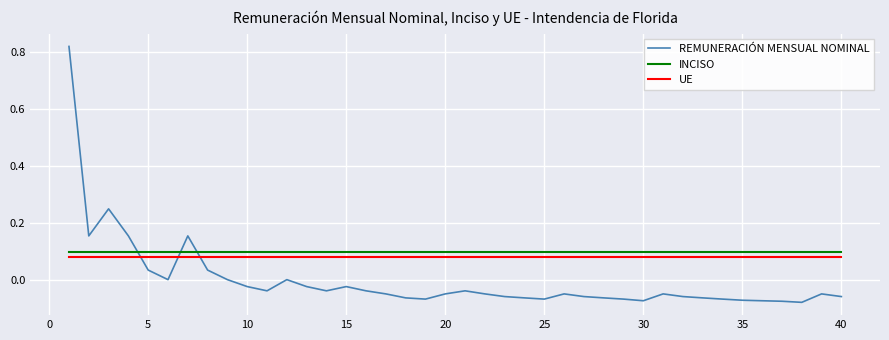

Count the number of categories in the chart.

40